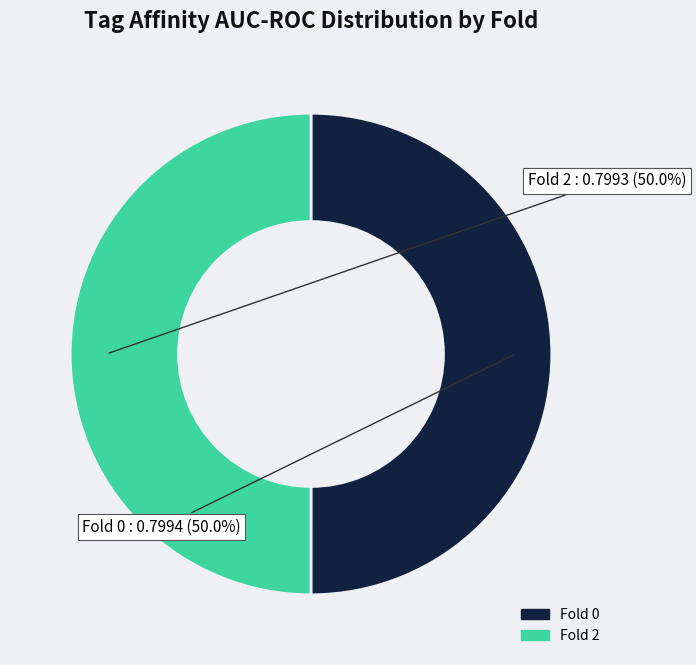

How many segments does this pie chart have?

2